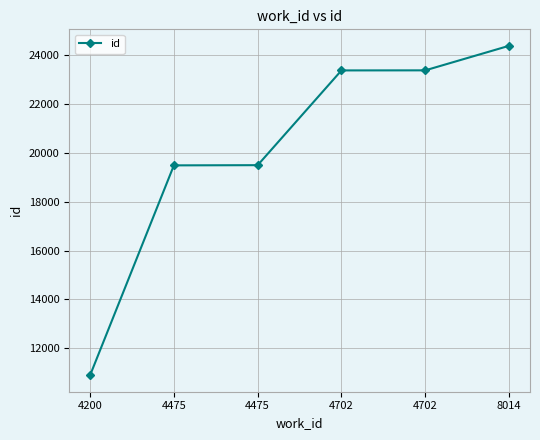

Is it true that the value at 4200 is 6682?

False